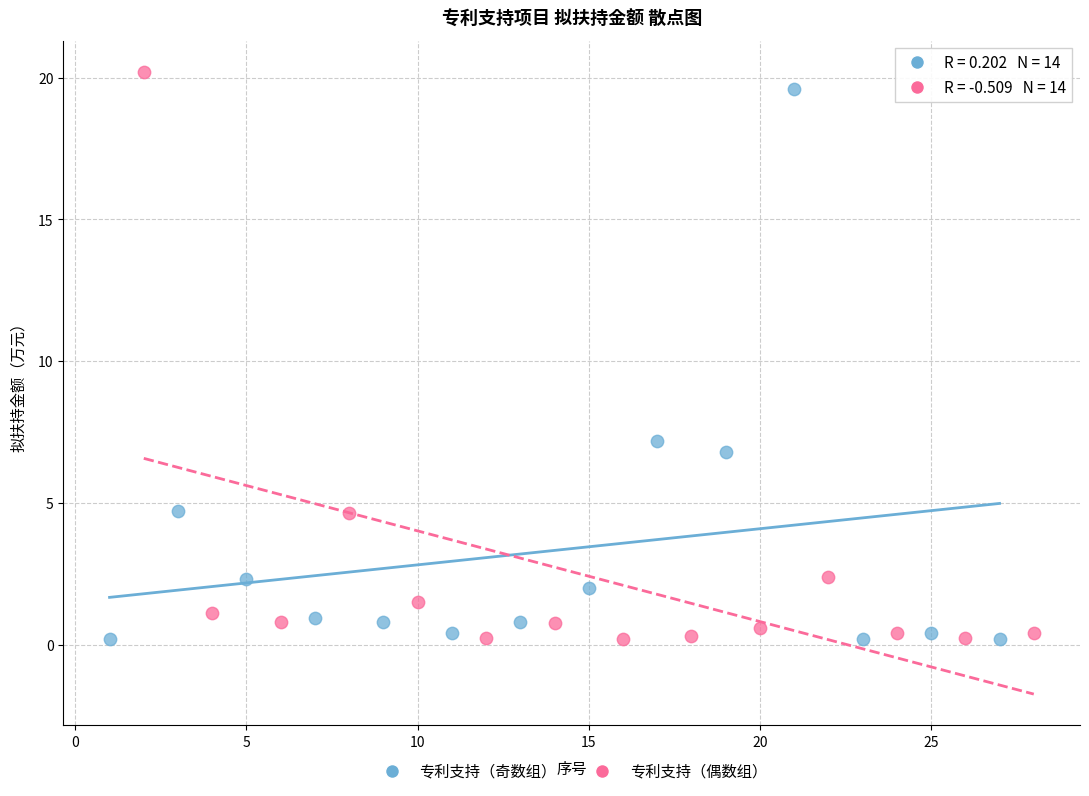

Which series has the widest spread of Y values?

专利支持（偶数组）